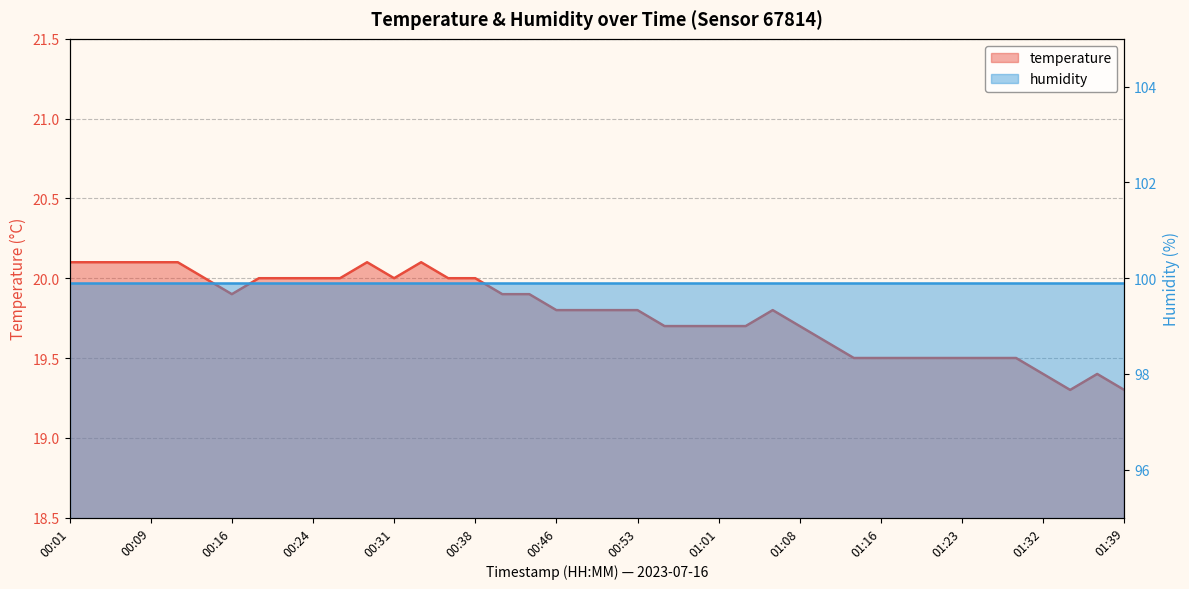

Reading left to right, transcribe all the data shown in this chart.

00:01=20.1	00:04=20.1	00:06=20.1	00:09=20.1	00:11=20.1	00:14=20.0	00:16=19.9	00:19=20.0	00:21=20.0	00:24=20.0	00:26=20.0	00:29=20.1	00:31=20.0	00:33=20.1	00:36=20.0	00:38=20.0	00:41=19.9	00:43=19.9	00:46=19.8	00:48=19.8	00:51=19.8	00:53=19.8	00:56=19.7	00:58=19.7	01:01=19.7	01:03=19.7	01:05=19.8	01:08=19.7	01:11=19.6	01:13=19.5	01:16=19.5	01:18=19.5	01:20=19.5	01:23=19.5	01:26=19.5	01:29=19.5	01:32=19.4	01:34=19.3	01:37=19.4	01:39=19.3